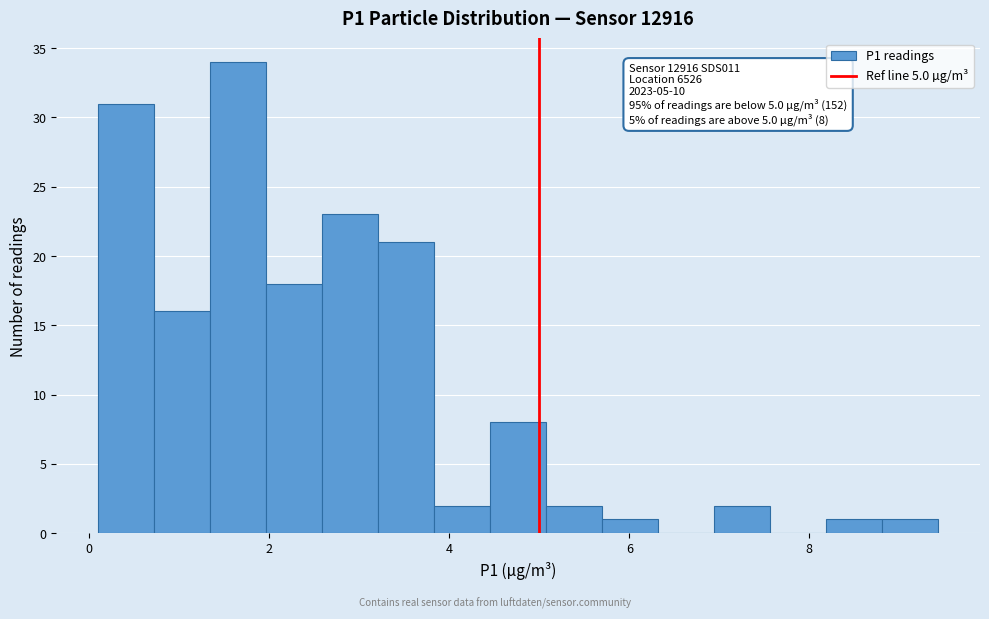

Around what value on the x-axis is the tallest bar? Give the approximate position of its centre, as read against the axis.

1.6